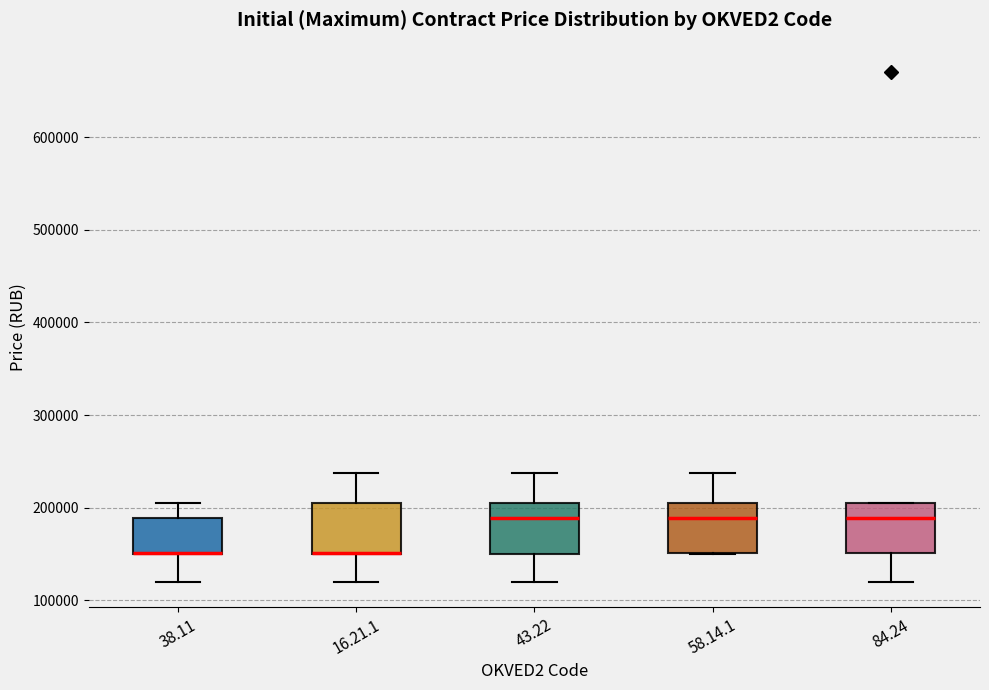

Reading left to right, read every box against the y-axis: the position of its median line, the range the box covers, and the ends of its whiskers. The values are not printed on the chart, so give them approximately, as read against the axis.

38.11: median 150000 (drawn on the box's lower edge), box 150000 to 190000, whiskers 120000 to 210000
16.21.1: median 150000 (drawn on the box's lower edge), box 150000 to 210000, whiskers 120000 to 240000
43.22: median 190000, box 150000 to 210000, whiskers 120000 to 240000
58.14.1: median 190000, box 150000 to 210000, whiskers 150000 to 240000
84.24: median 190000, box 150000 to 210000, whiskers 120000 to 210000